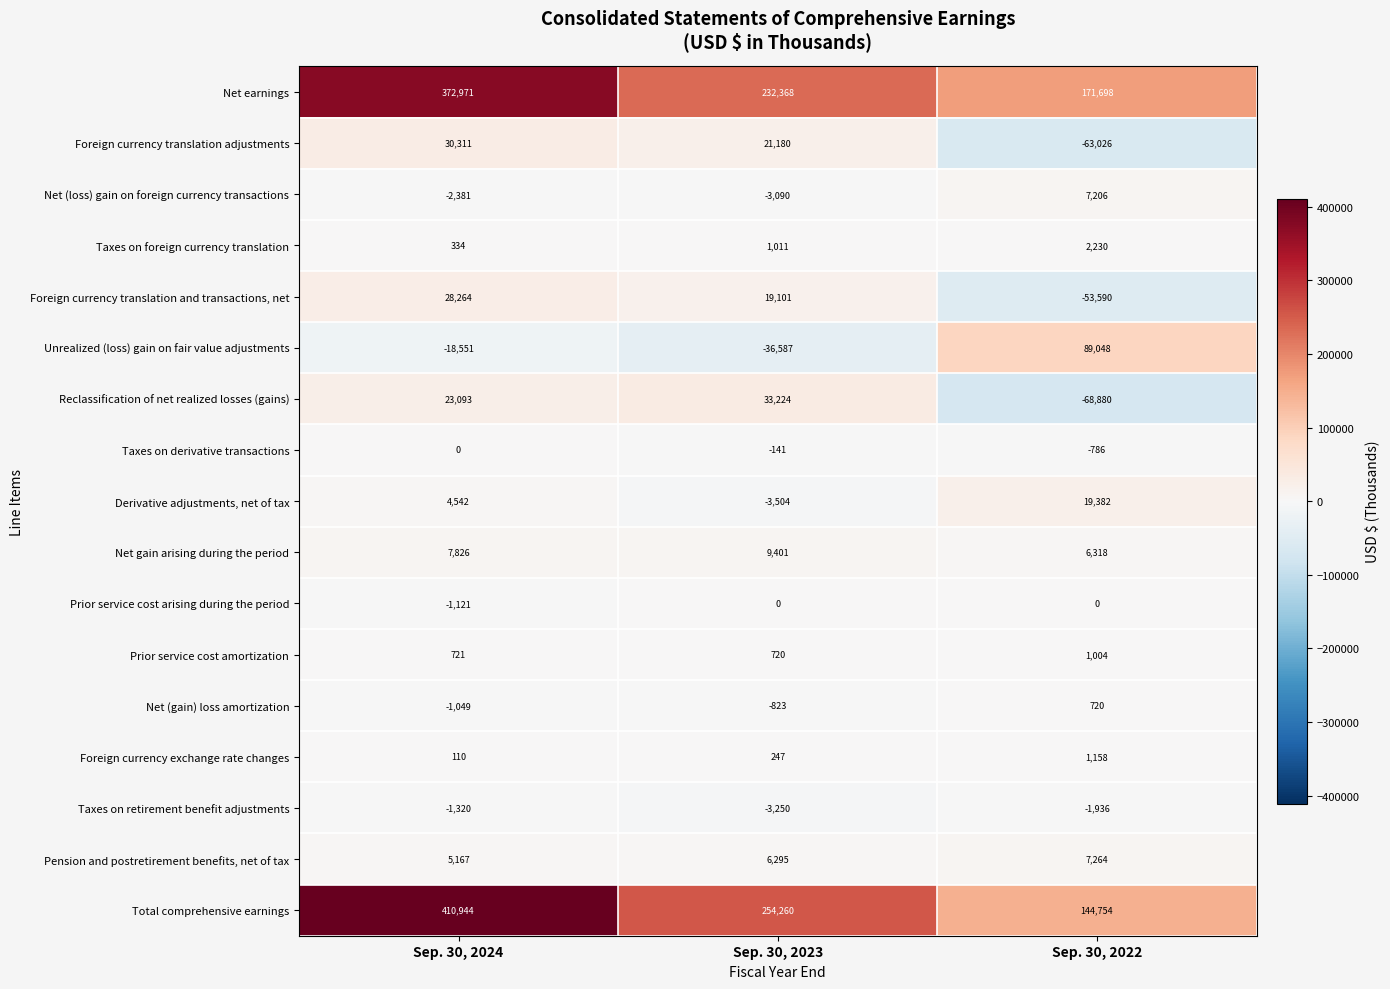

Between Sep. 30, 2024 and Sep. 30, 2023, which series saw the biggest shift?

Total comprehensive earnings